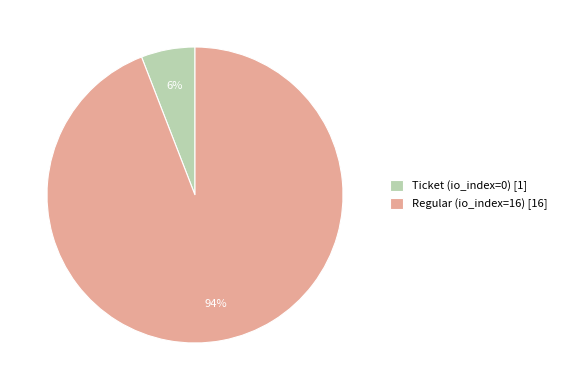

To the nearest percent, what portion does Regular represent?

94%